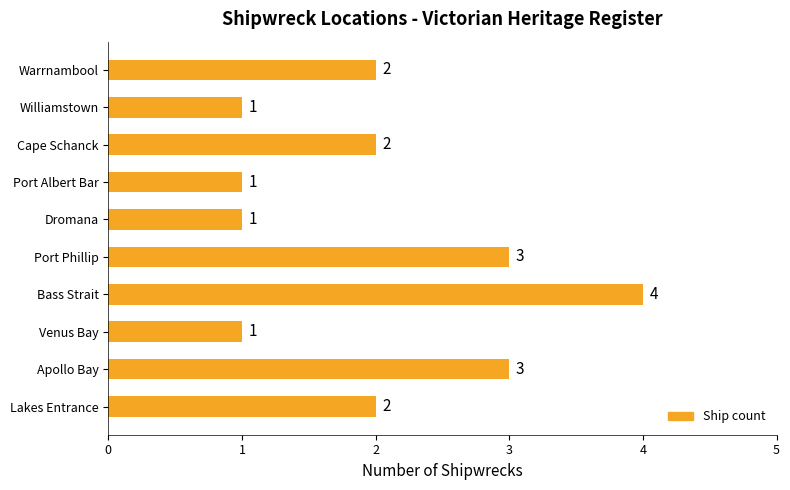

Reading top to bottom, transcribe all the data shown in this chart.

2	1	2	1	1	3	4	1	3	2